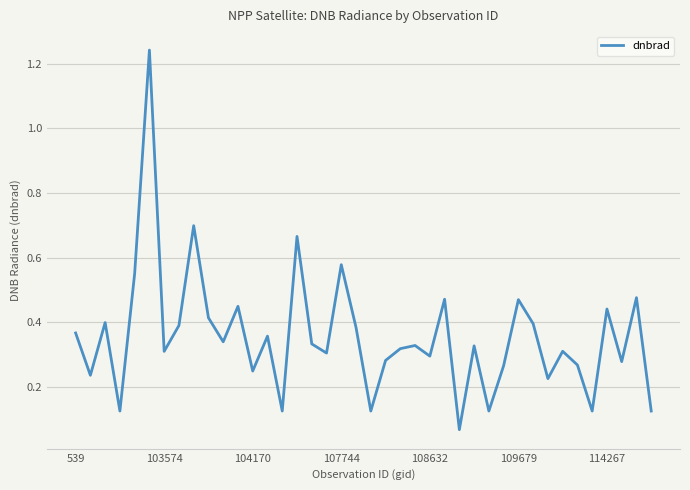

Reading left to right, what are all the values shown in this chart?

0.4	0.2	0.4	0.1	0.6	1.2	0.3	0.4	0.7	0.4	0.3	0.4	0.2	0.4	0.1	0.7	0.3	0.3	0.6	0.4	0.1	0.3	0.3	0.3	0.3	0.5	0.1	0.3	0.1	0.3	0.5	0.4	0.2	0.3	0.3	0.1	0.4	0.3	0.5	0.1